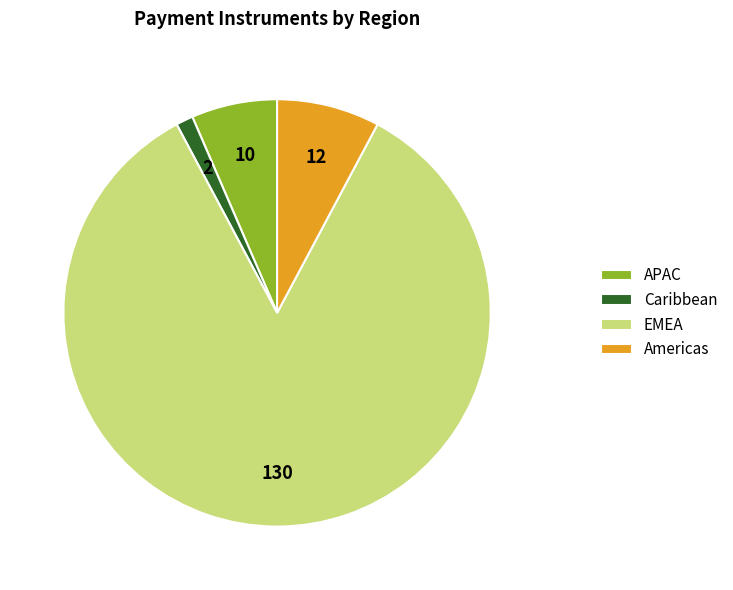

Does APAC represent more than half of the total?

No